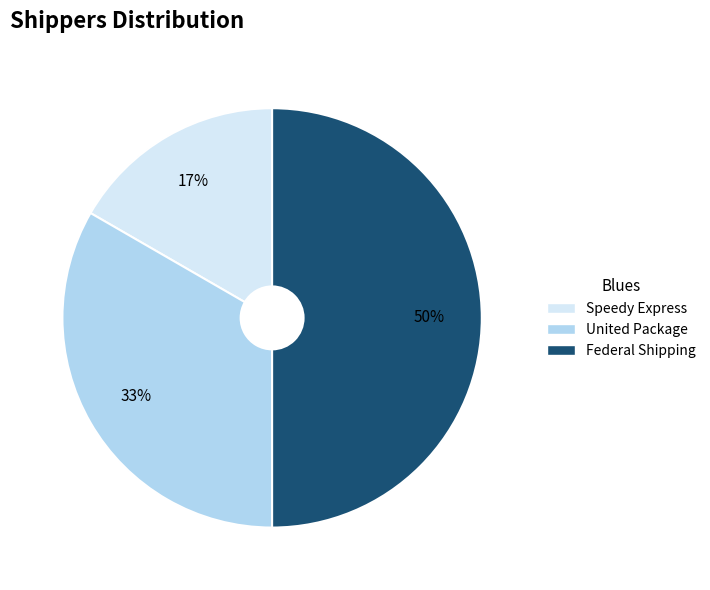

Rank the categories by value from lowest to highest.

Speedy Express, United Package, Federal Shipping